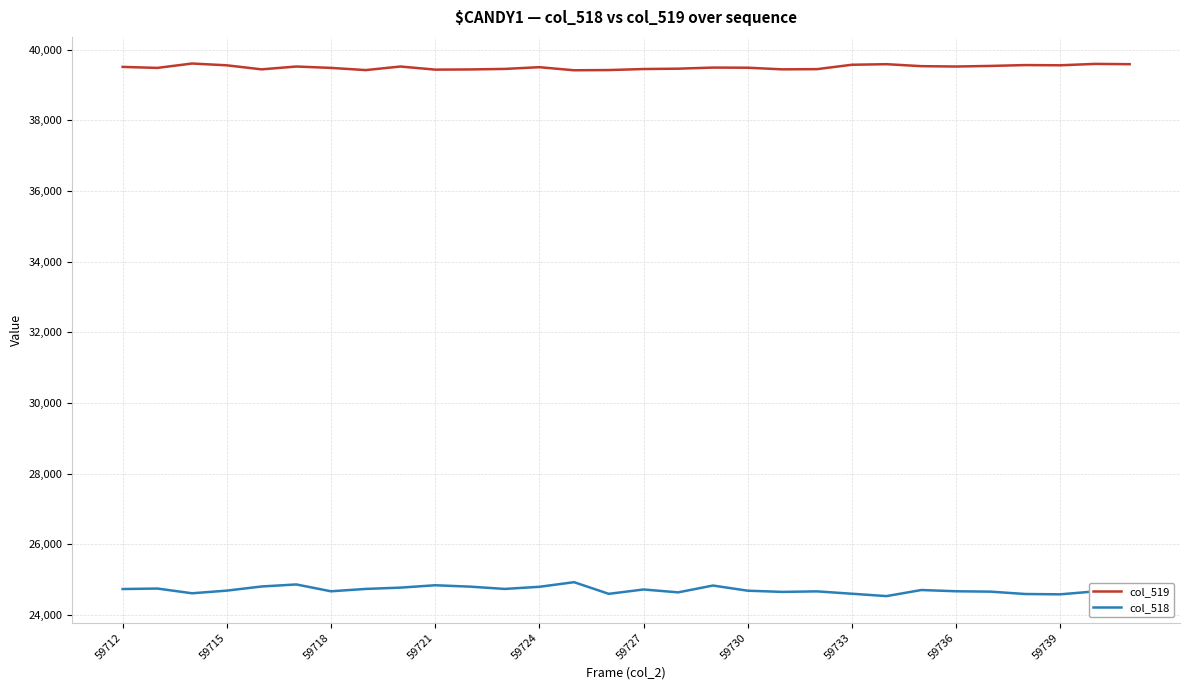

True or false: col_519 and col_518 cross at least once.

False